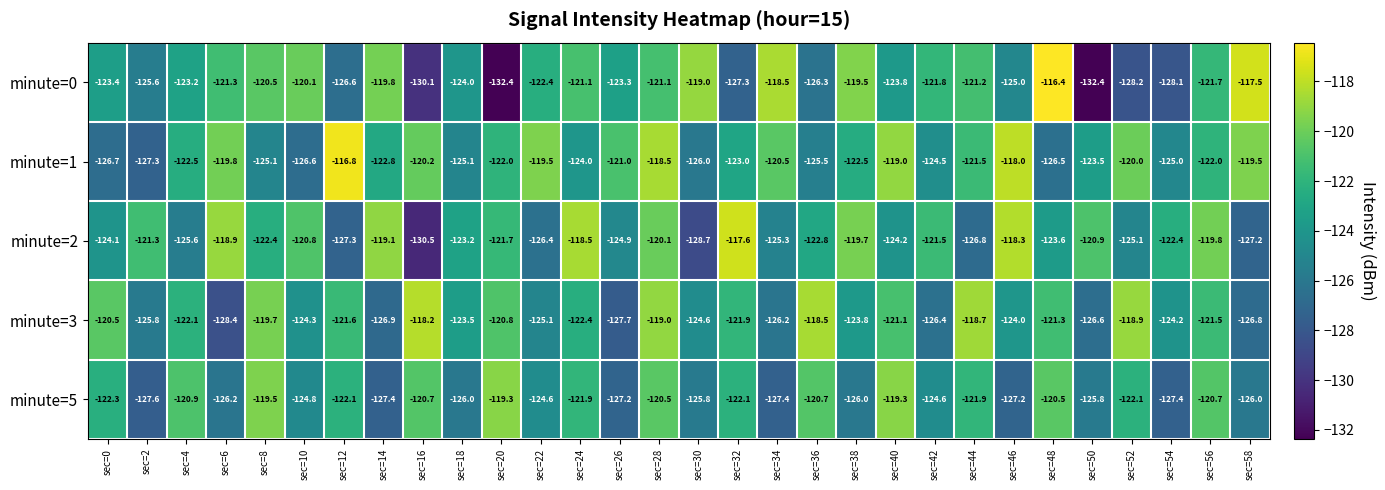

The value of minute=1 at sec=14 is -122.8. True or false?

True